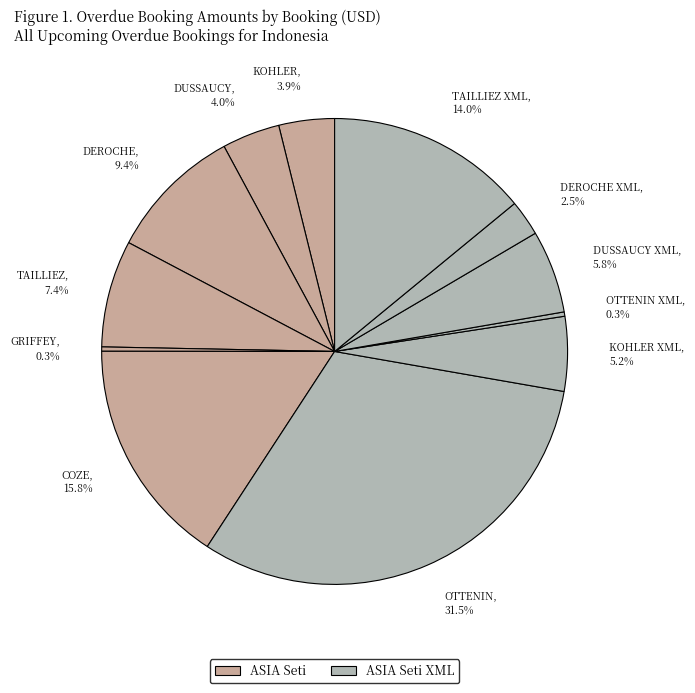

How many slices are in this pie chart?

12